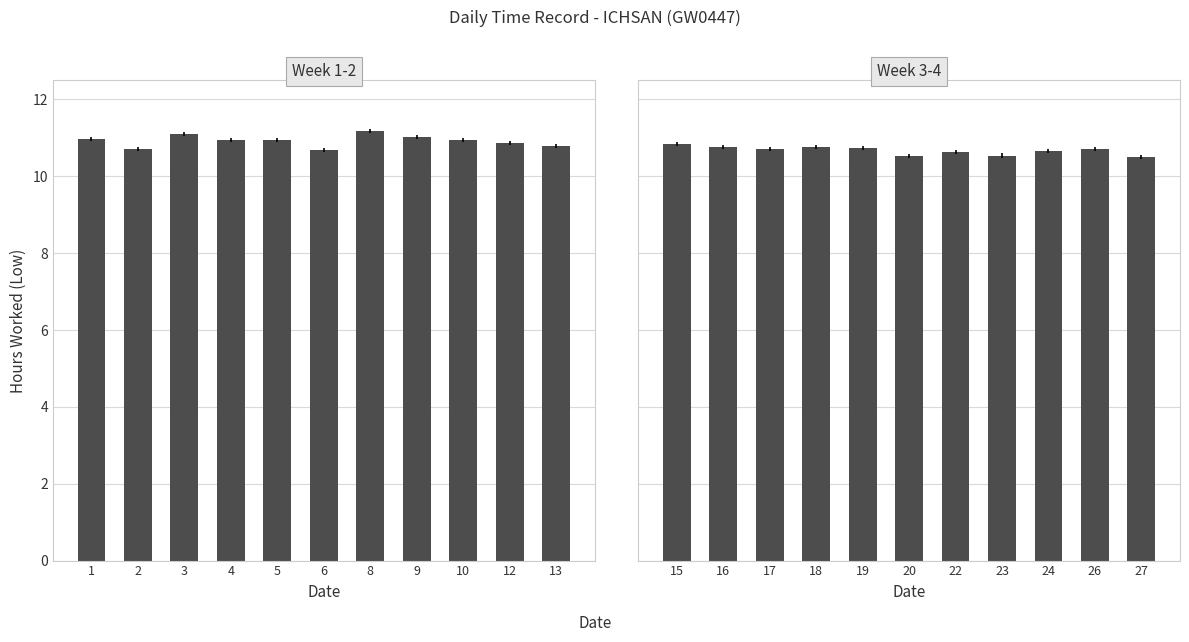

The chart shows a value of 10.8 at 18. True or false?

True